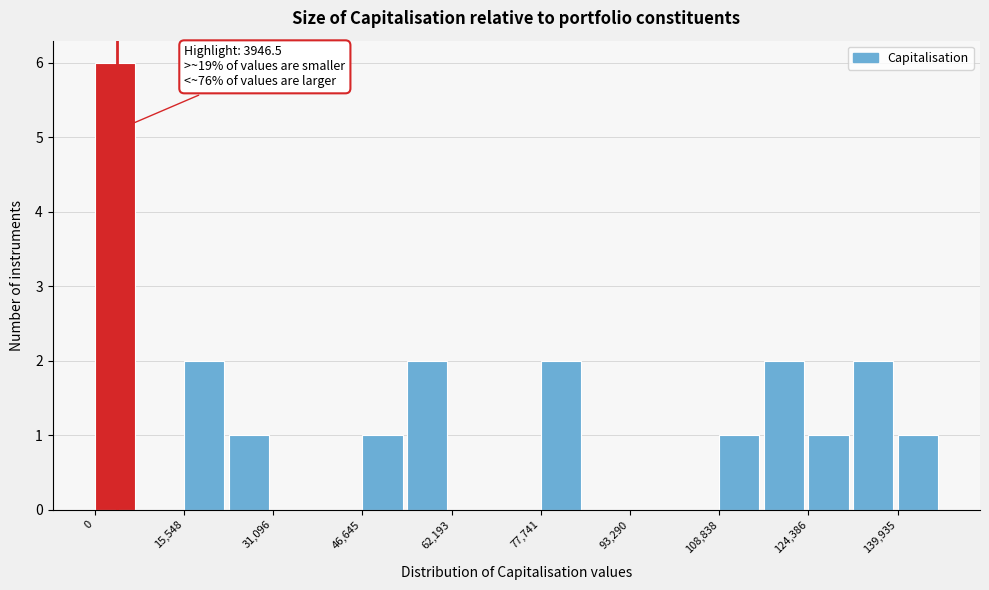

Read against the x-axis, roughly where is the centre of the tallest bar?

4000